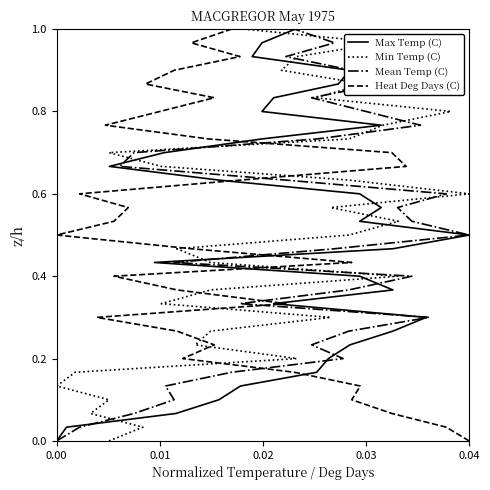

Is this an area chart (filled region under the line)?

No